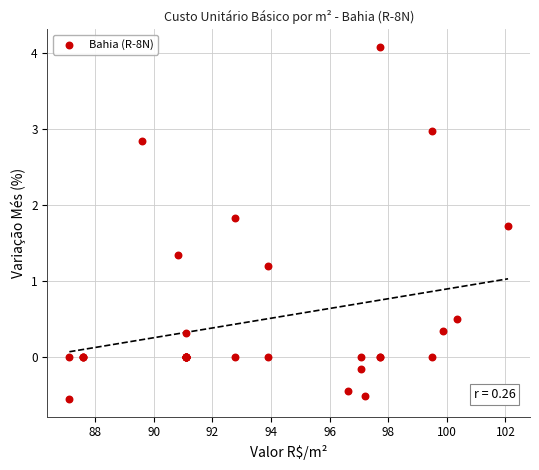

What Y value in the scatter plot is closest to 1?

1.2